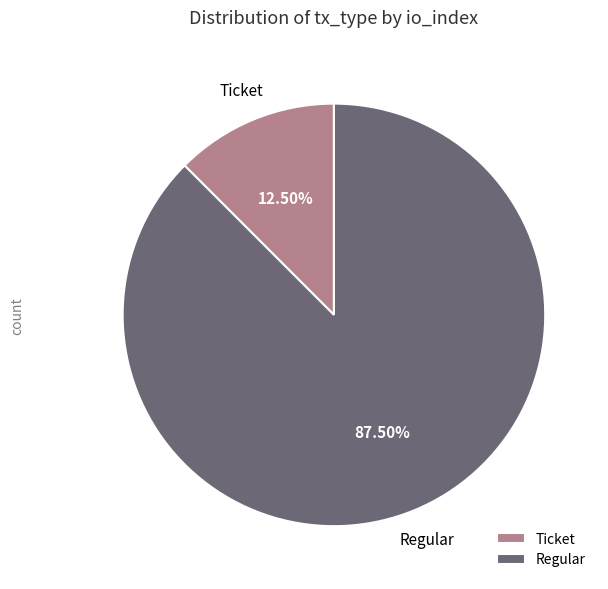

Is it true that Regular is 99% of the pie?

False